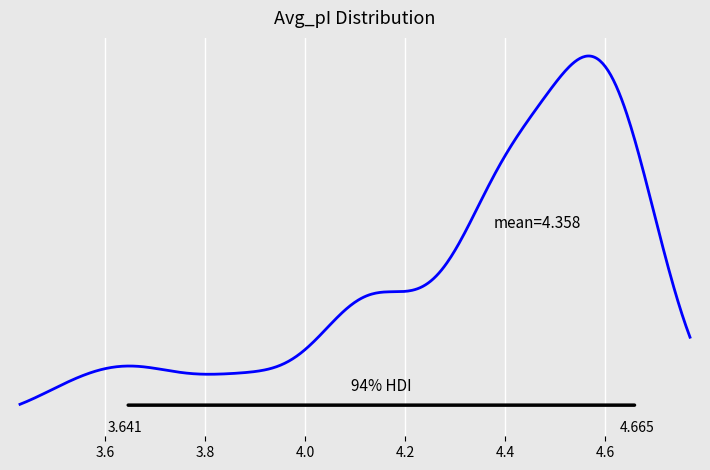

The Toseland series shows 1.3 at 35. True or false?

False